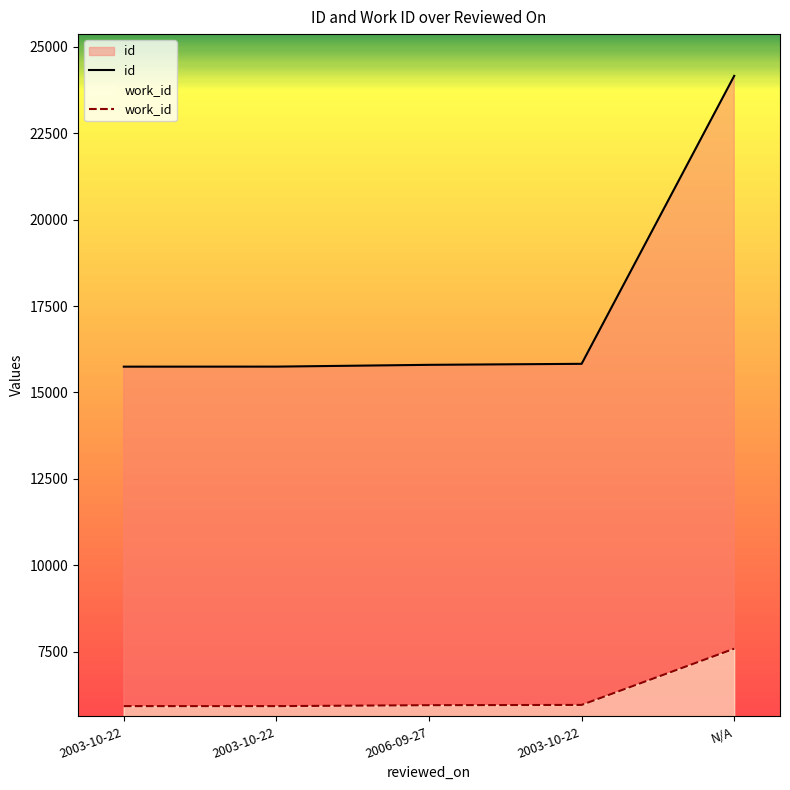

What is the spread (max minus min) of values at 2003-10-22?

9822